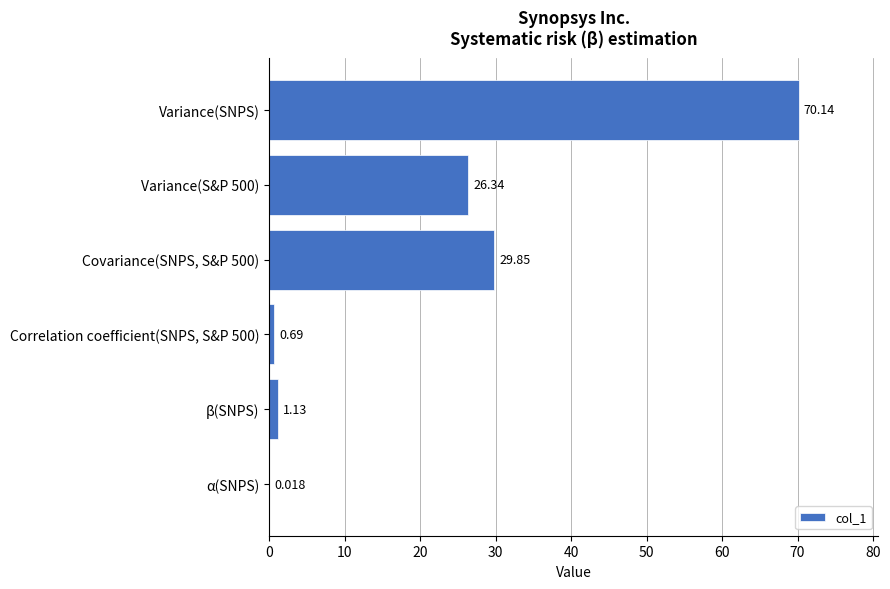

How many data points are above 26?

3